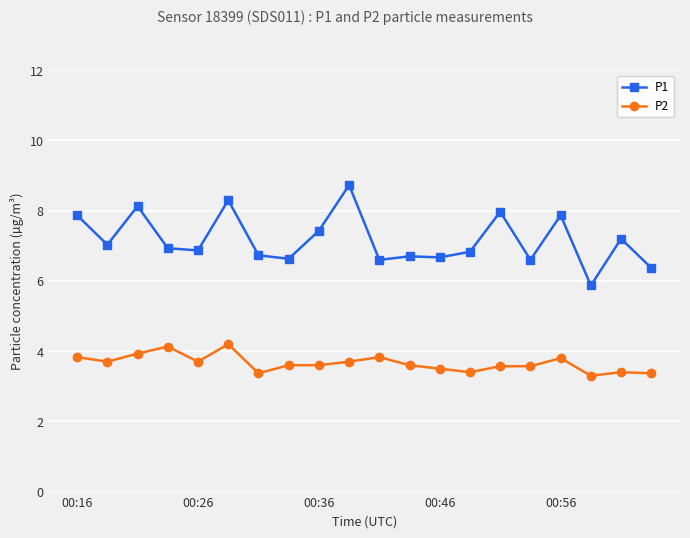

Which series has the widest spread of values?

P1